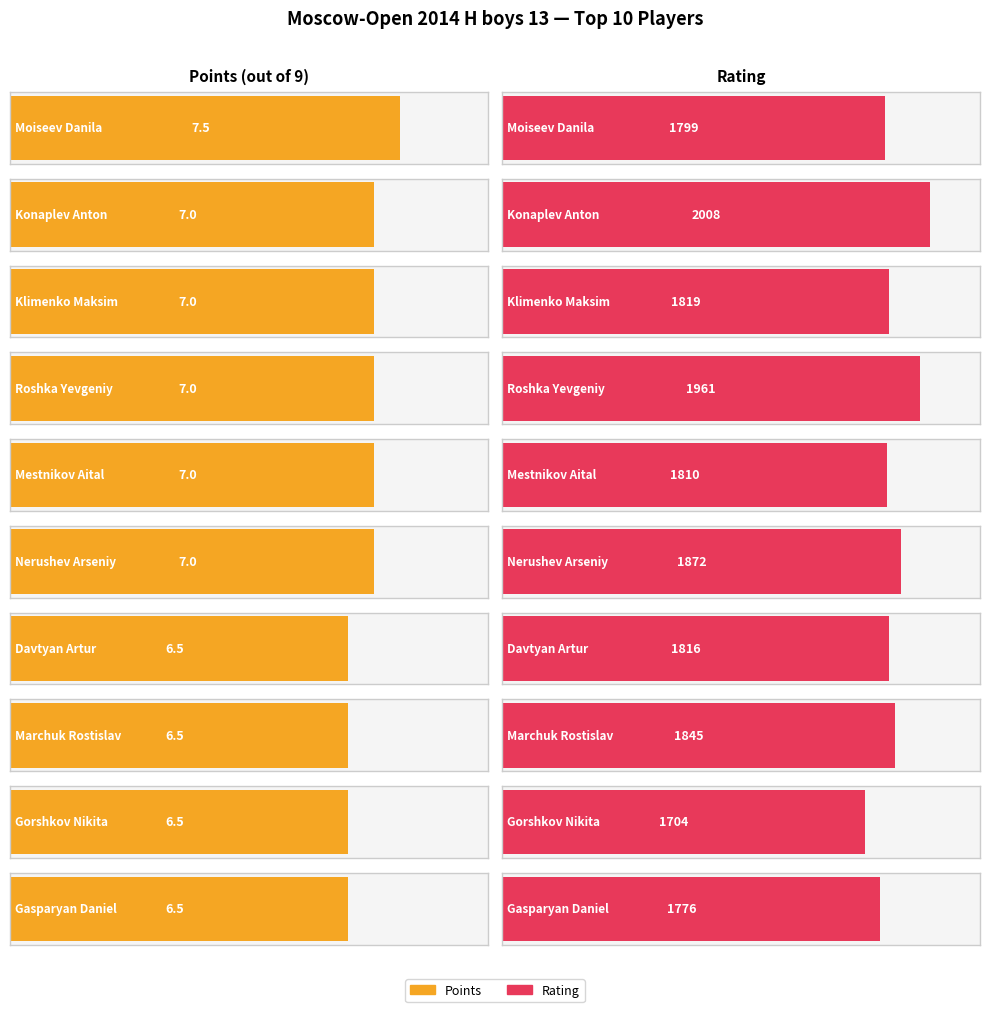

What value does the Points series have at Gasparyan Daniel?

6.5